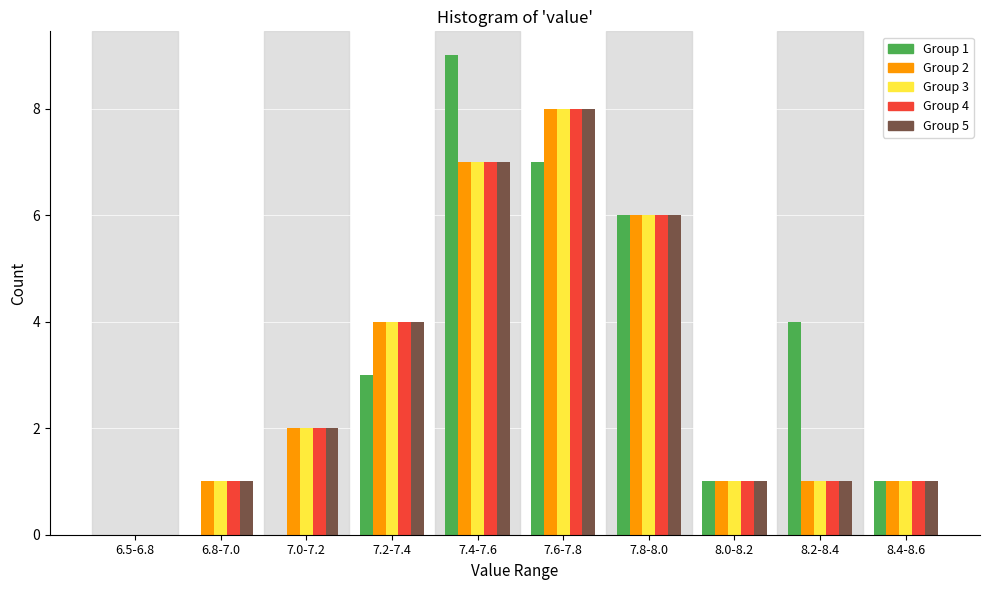

The value of Group 5 at 6.5-6.8 is 5. True or false?

False